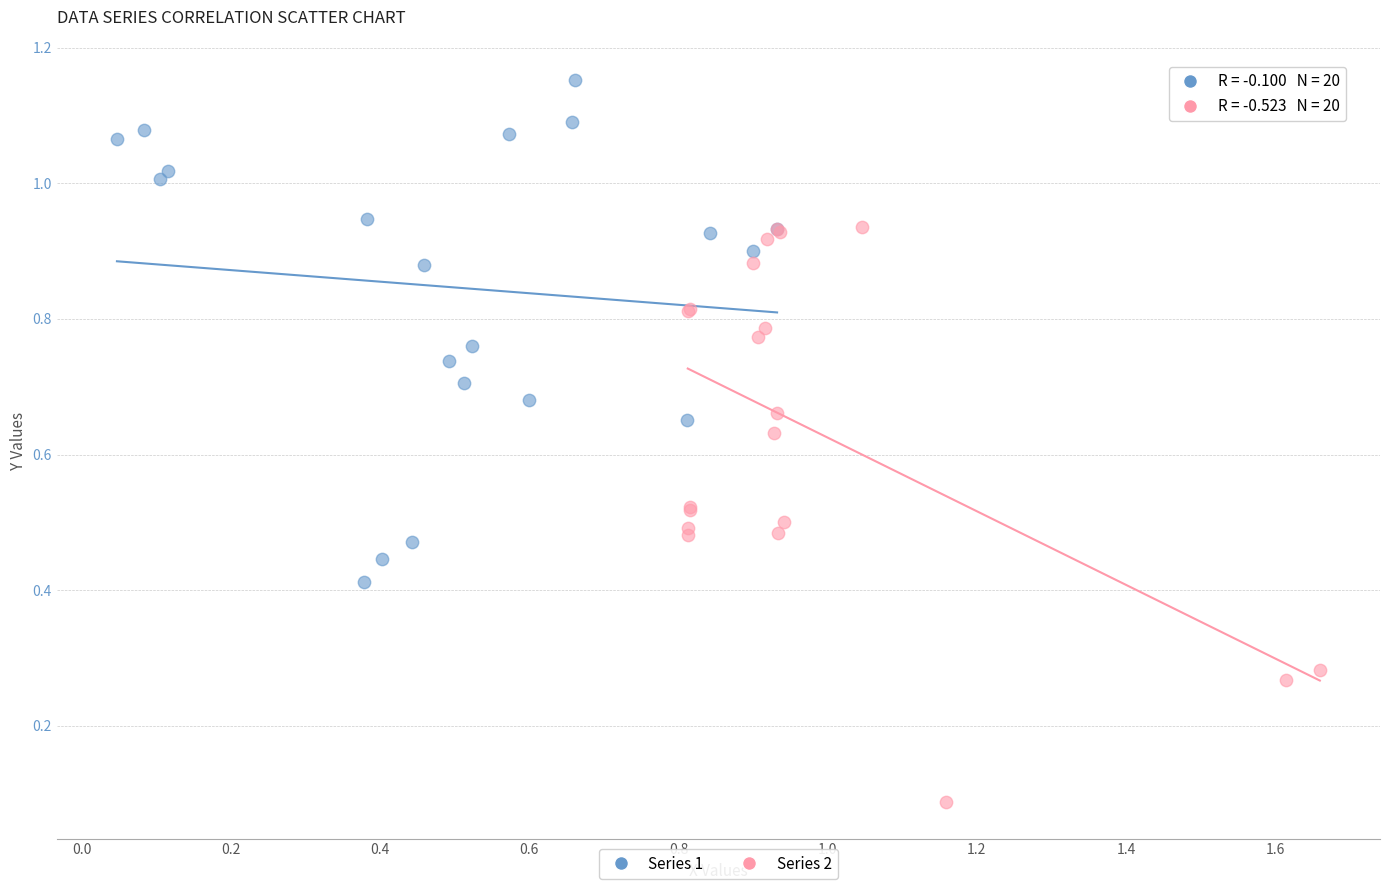

Which series contains the lowest Y value?

Series 2